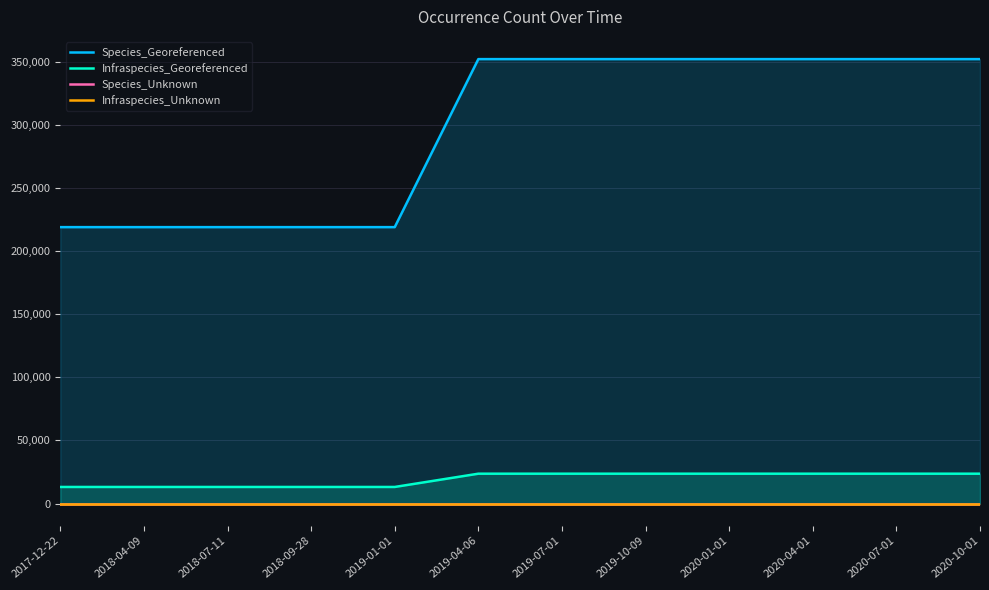

What is the sum of all Species_Unknown values?

420